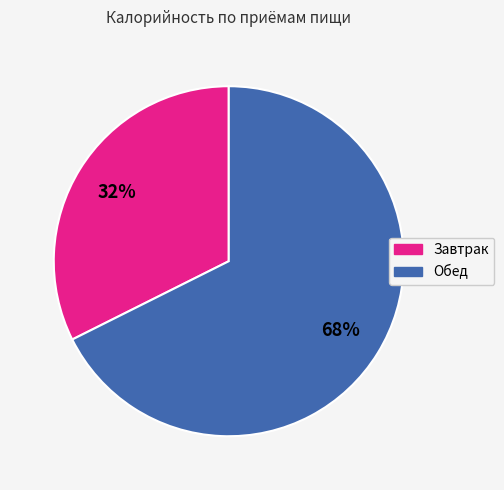

Rank the categories by value from lowest to highest.

Завтрак, Обед